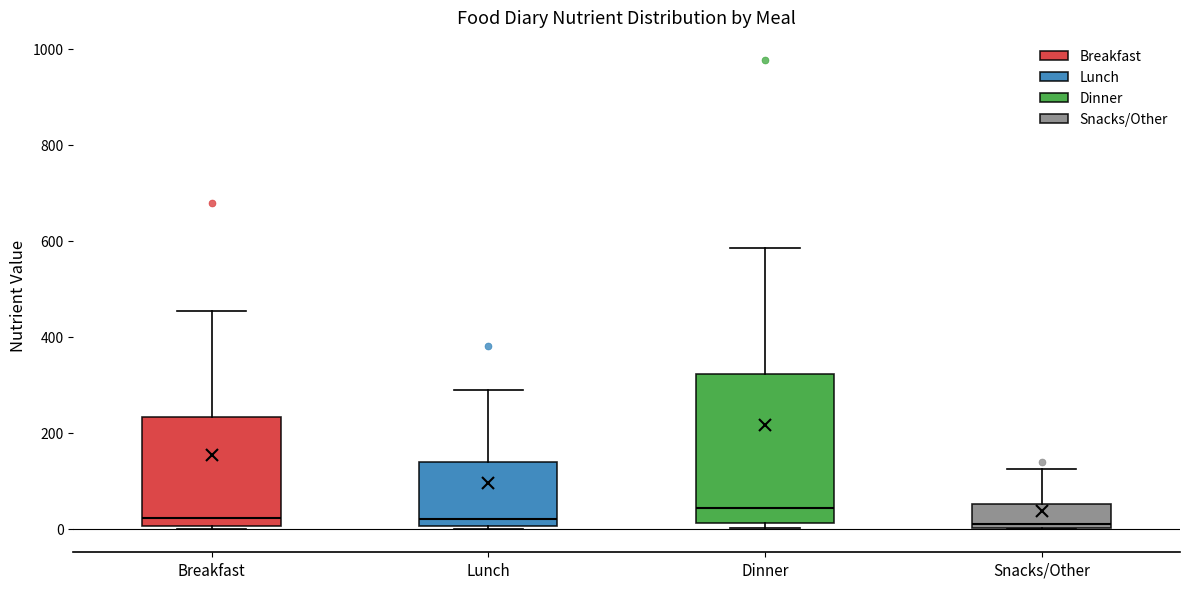

Reading left to right, read every box against the y-axis: the position of its median line, the range the box covers, and the ends of its whiskers. The values are not printed on the chart, so give them approximately, as read against the axis.

Breakfast: median 20, box 0 to 240, whiskers 0 to 460
Lunch: median 20, box 0 to 140, whiskers 0 to 300
Dinner: median 40, box 20 to 320, whiskers 0 to 580
Snacks/Other: median 0 (just above the box's lower edge), box 0 to 60, whiskers 0 to 120